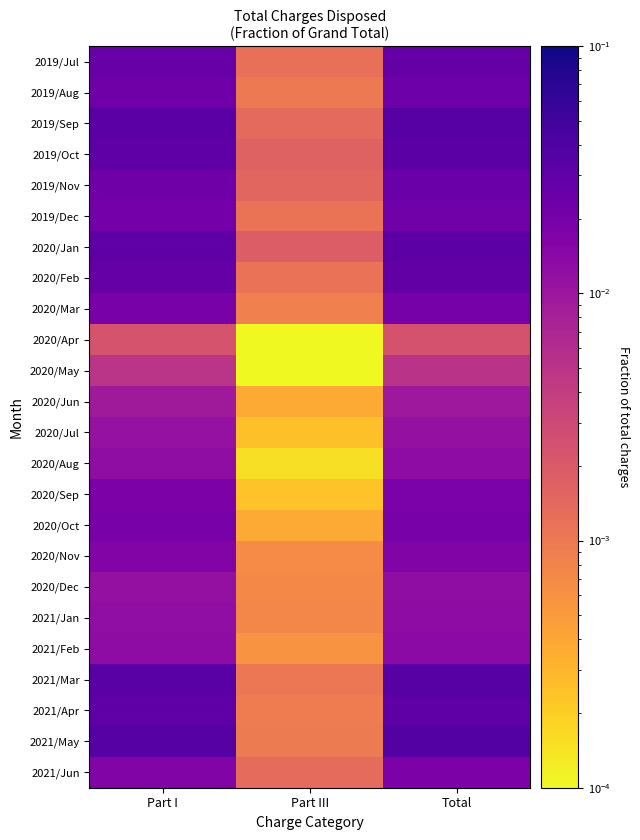

Reading left to right, what are all the values shown in this chart?

2019/Jul: Part I=0.0	Part III=0.0	Total=0.0
2019/Aug: Part I=0.0	Part III=0.0	Total=0.0
2019/Sep: Part I=0.0	Part III=0.0	Total=0.0
2019/Oct: Part I=0.0	Part III=0.0	Total=0.0
2019/Nov: Part I=0.0	Part III=0.0	Total=0.0
2019/Dec: Part I=0.0	Part III=0.0	Total=0.0
2020/Jan: Part I=0.0	Part III=0.0	Total=0.0
2020/Feb: Part I=0.0	Part III=0.0	Total=0.0
2020/Mar: Part I=0.0	Part III=0.0	Total=0.0
2020/Apr: Part I=0.0	Part III=0.0	Total=0.0
2020/May: Part I=0.0	Part III=0.0	Total=0.0
2020/Jun: Part I=0.0	Part III=0.0	Total=0.0
2020/Jul: Part I=0.0	Part III=0.0	Total=0.0
2020/Aug: Part I=0.0	Part III=0.0	Total=0.0
2020/Sep: Part I=0.0	Part III=0.0	Total=0.0
2020/Oct: Part I=0.0	Part III=0.0	Total=0.0
2020/Nov: Part I=0.0	Part III=0.0	Total=0.0
2020/Dec: Part I=0.0	Part III=0.0	Total=0.0
2021/Jan: Part I=0.0	Part III=0.0	Total=0.0
2021/Feb: Part I=0.0	Part III=0.0	Total=0.0
2021/Mar: Part I=0.0	Part III=0.0	Total=0.0
2021/Apr: Part I=0.0	Part III=0.0	Total=0.0
2021/May: Part I=0.0	Part III=0.0	Total=0.0
2021/Jun: Part I=0.0	Part III=0.0	Total=0.0